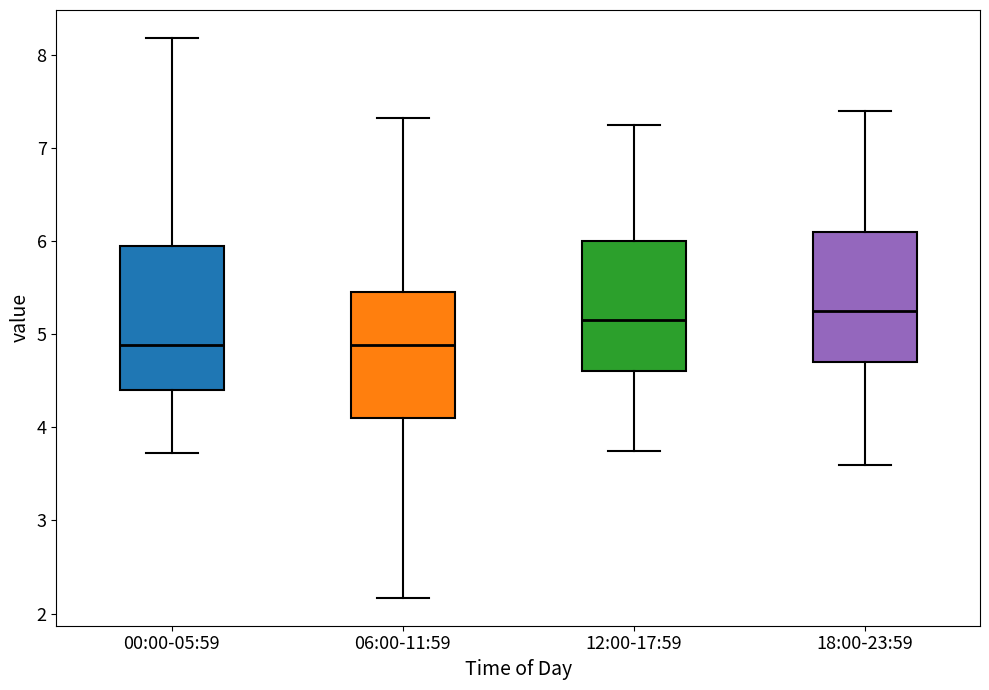

Where is the upper edge of the box for 00:00-05:59 on the y-axis? The values are not printed on the chart, so give them approximately, as read against the axis.

6.0